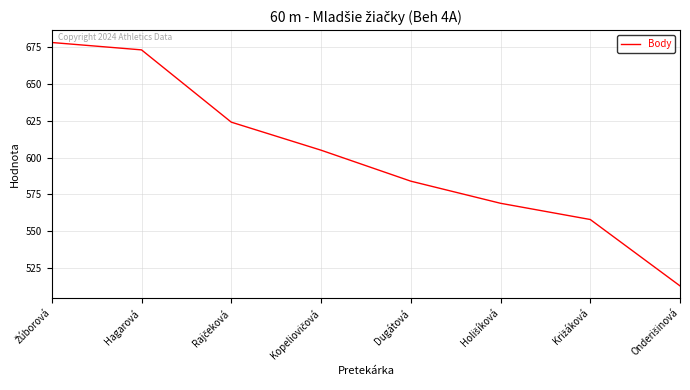

The chart shows a value of 318 at Hagarová. True or false?

False